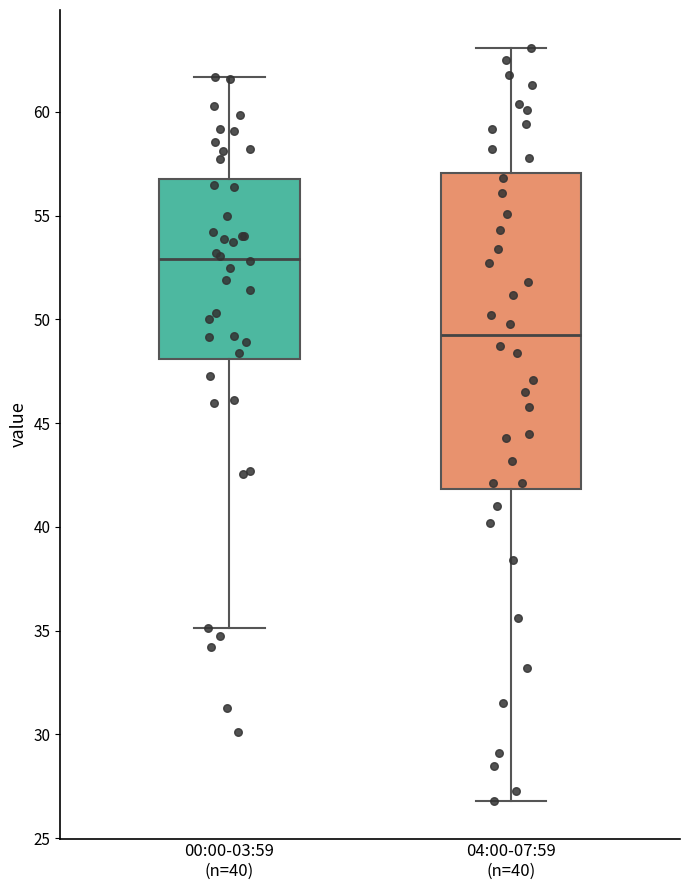

Reading left to right, transcribe this box plot: for each box, give where its median line is, the range the box spans, and where its two whiskers end, as read against the y-axis. The values are not printed on the chart, so give them approximately, as read against the axis.

00:00-03:59 (n=40): median 53.0, box 48.0 to 57.0, whiskers 35.0 to 61.5
04:00-07:59 (n=40): median 49.5, box 42.0 to 57.0, whiskers 27.0 to 63.0